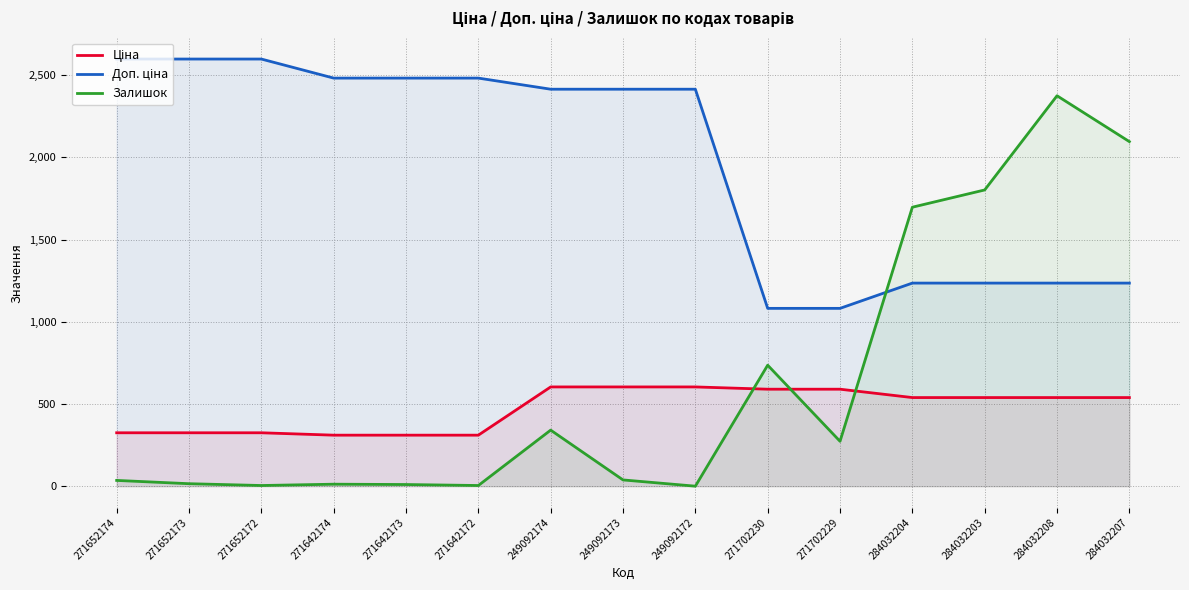

True or false: Ціна has more than 2 interior local peaks.

False